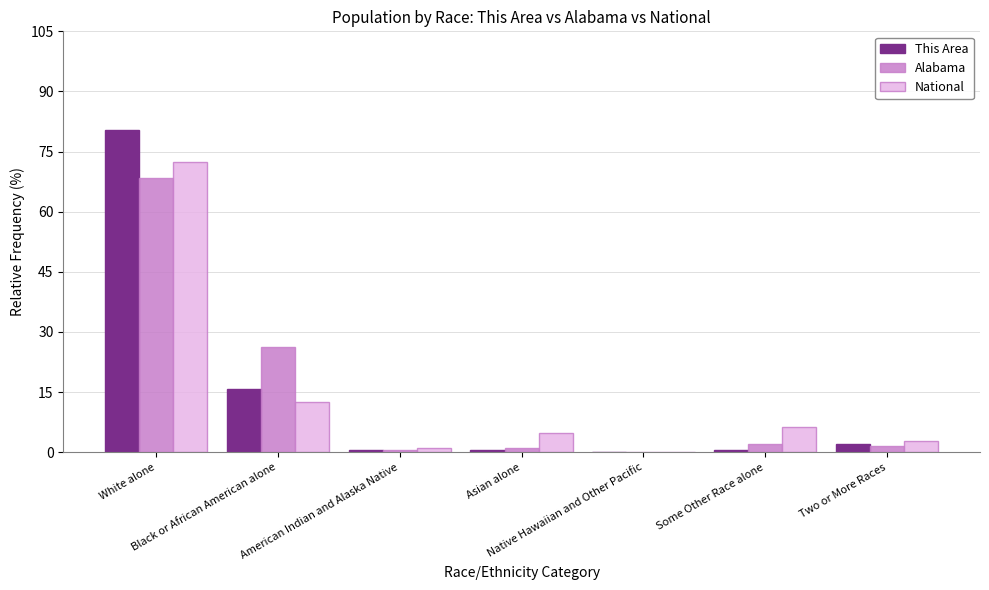

True or false: This Area has a value of 23.9 at Black or African American alone.

False